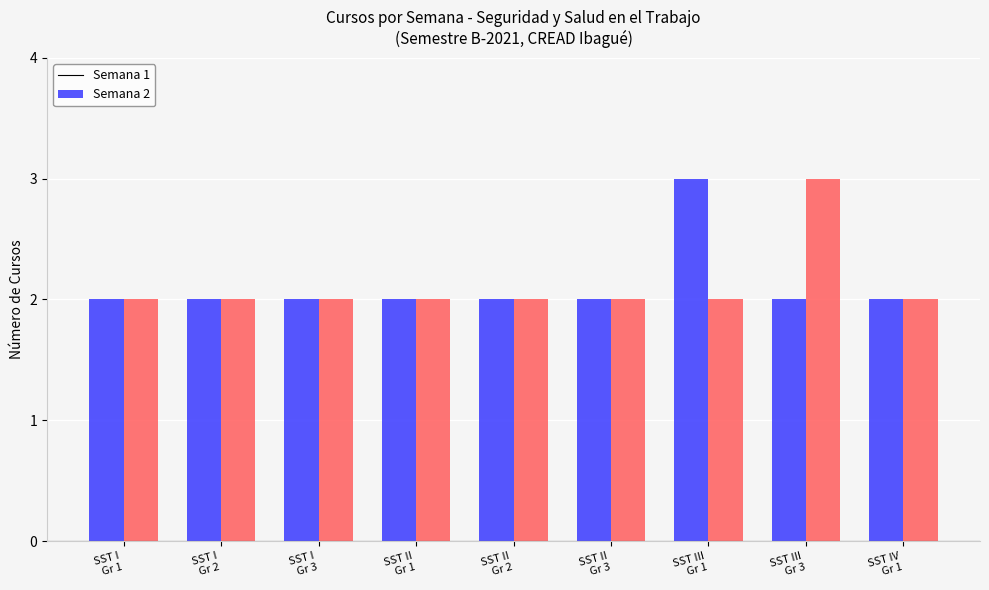

Which category has the highest value in the Semana 2 series?

SST III
Gr 3